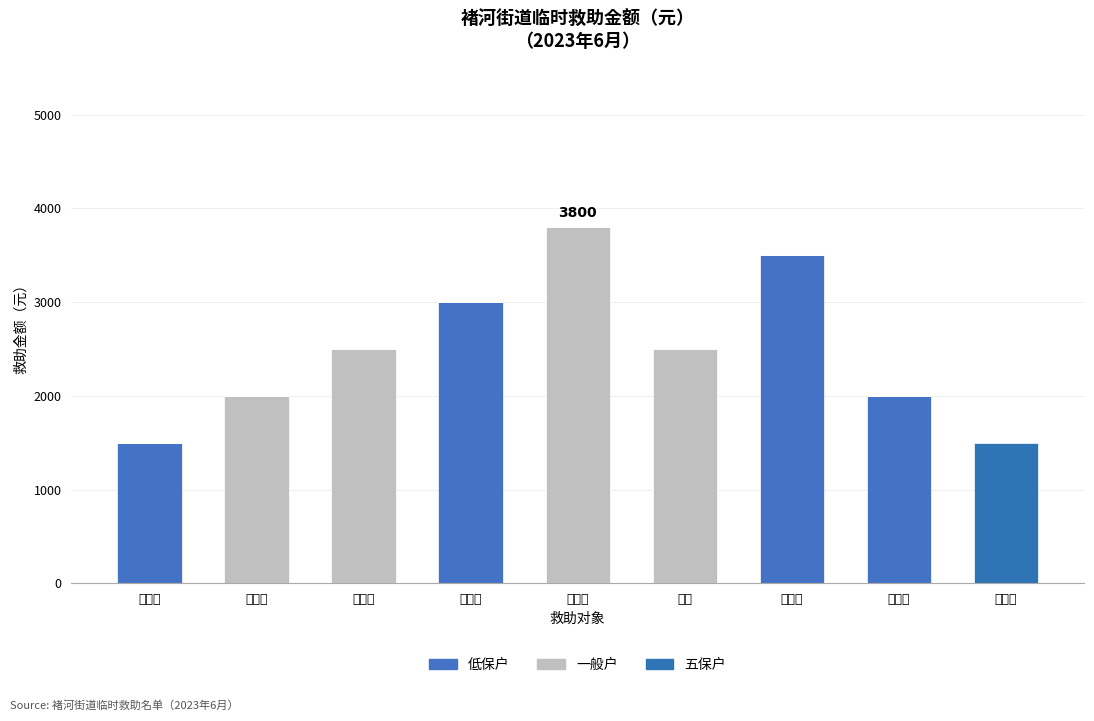

How many series are shown in this chart?

3